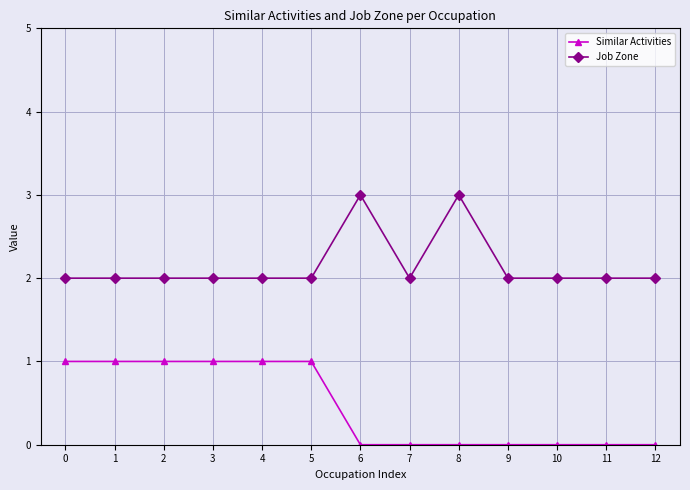

Reading left to right, extract all data points from this chart.

Similar Activities: 1	1	1	1	1	1	0	0	0	0	0	0	0
Job Zone: 2	2	2	2	2	2	3	2	3	2	2	2	2